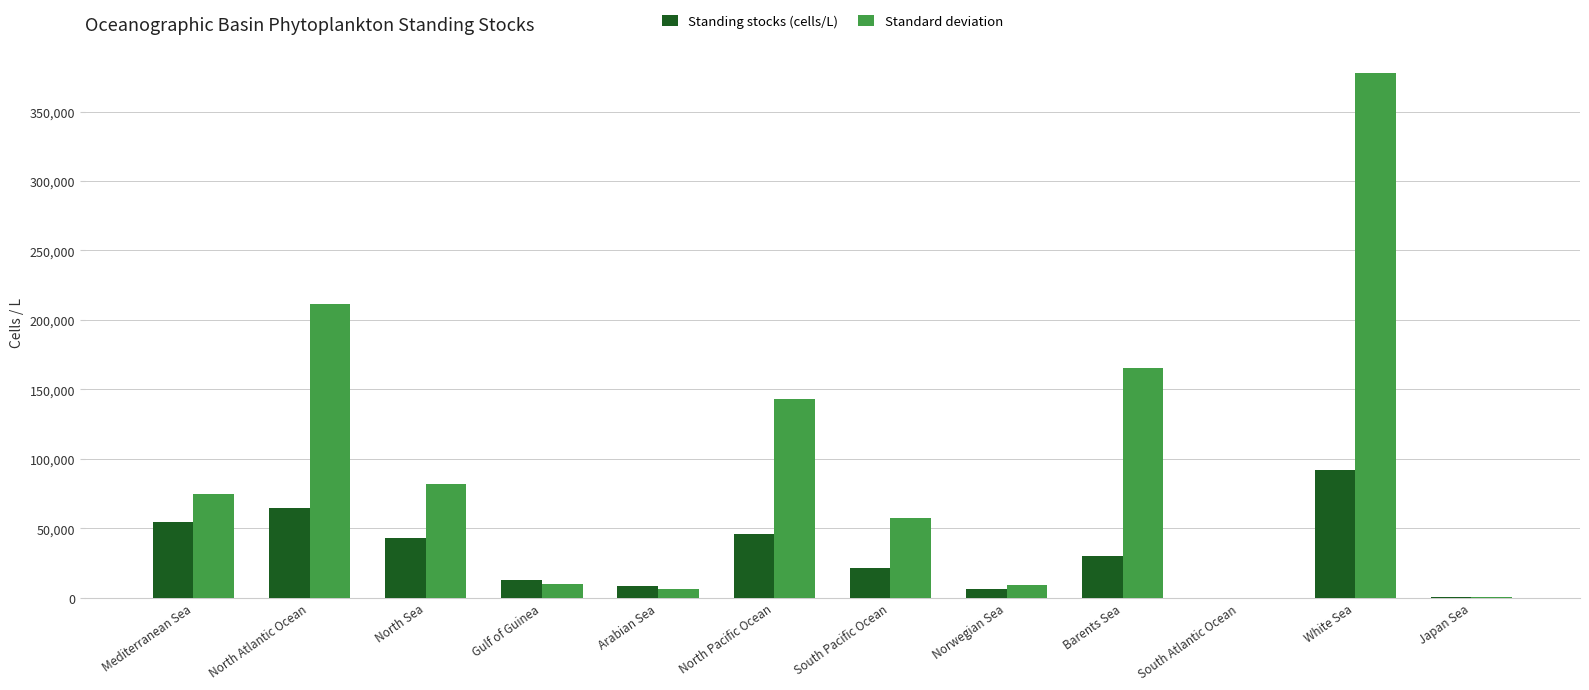

At which category is the sum across all series the highest?

White Sea